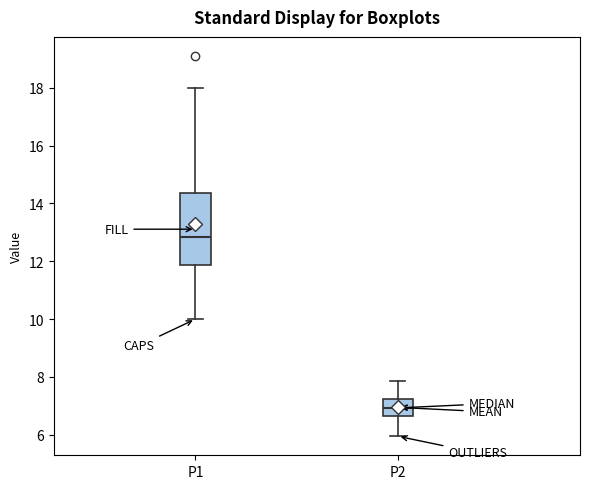

Which box is the tallest, from its lower edge to its upper edge?

P1